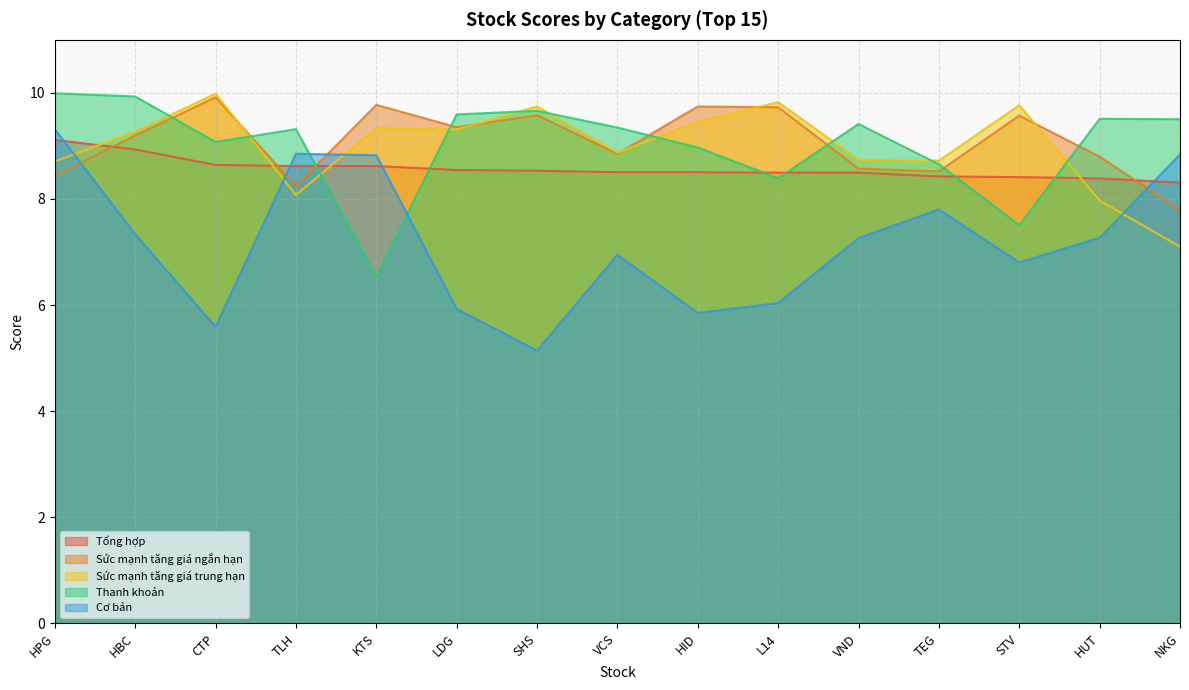

What is the maximum value shown in the chart?

10.0